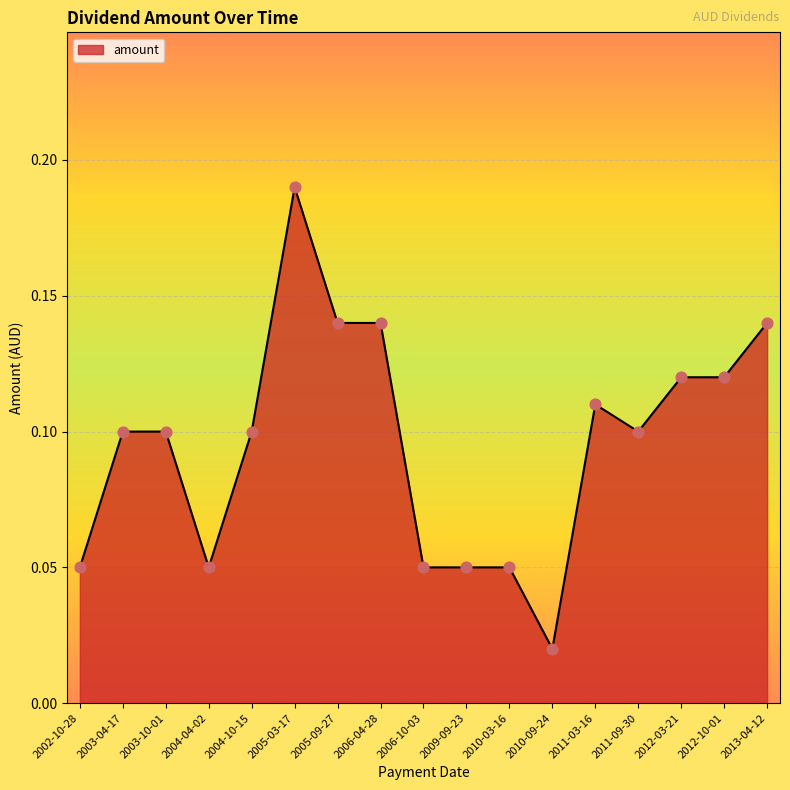

What is the change in value from 2002-10-28 to 2006-04-28?

+0.1